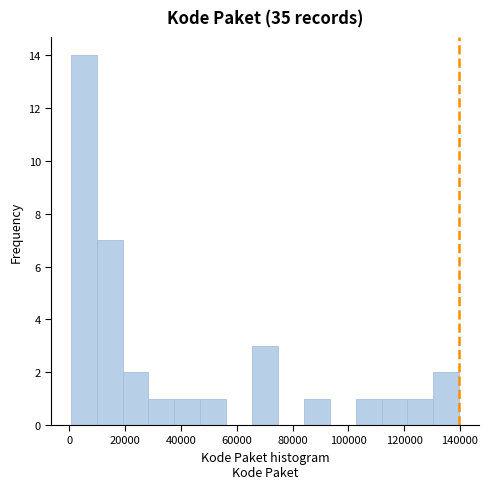

What is the height of the bar covering 28000 to 38000 on the x-axis? Neither the bar edges nor the heights are printed on the chart, so give them approximately, as read against the axes.

1